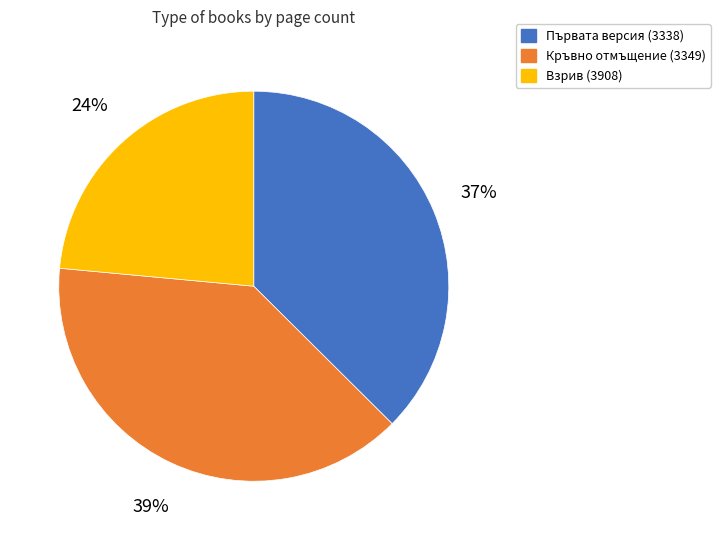

To the nearest percent, what is the average slice percentage?

33%